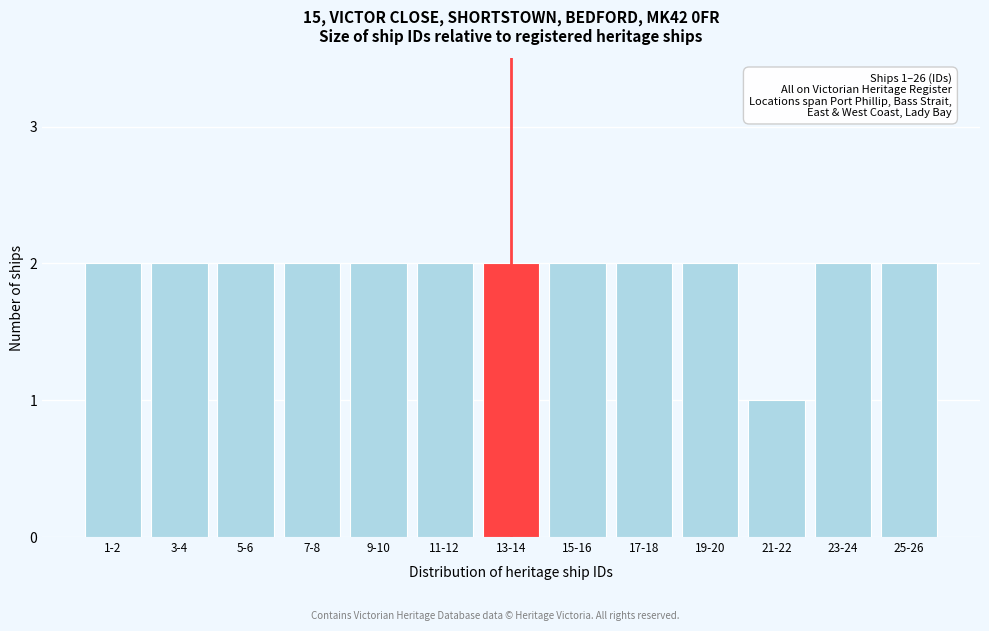

Reading left to right, extract all data points from this chart.

2	2	2	2	2	2	2	2	2	2	1	2	2